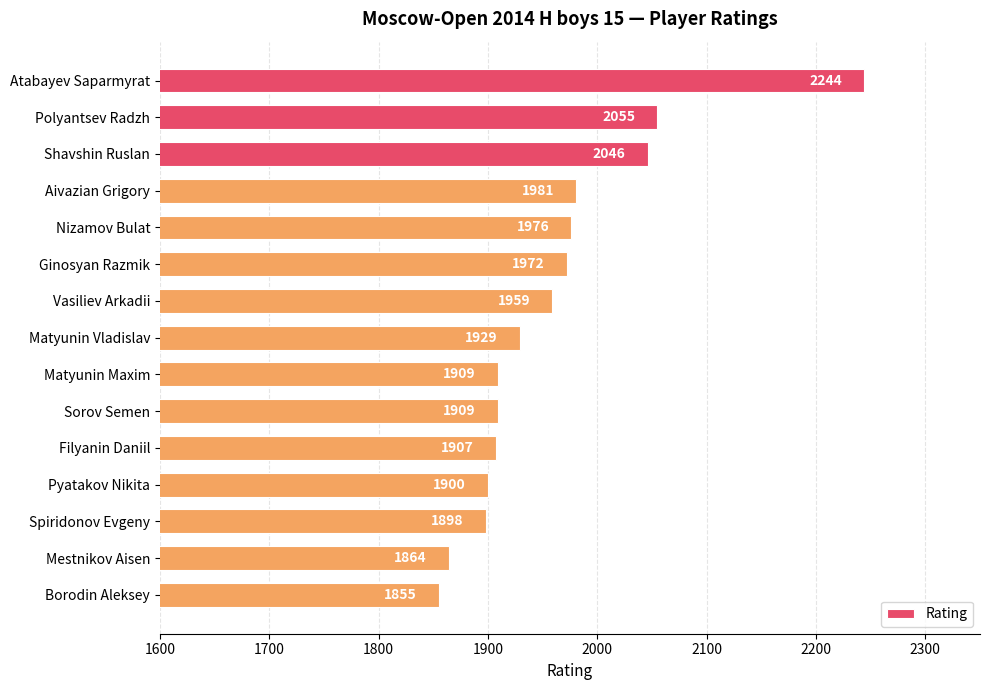

Which has a higher value, Vasiliev Arkadii or Nizamov Bulat?

Nizamov Bulat